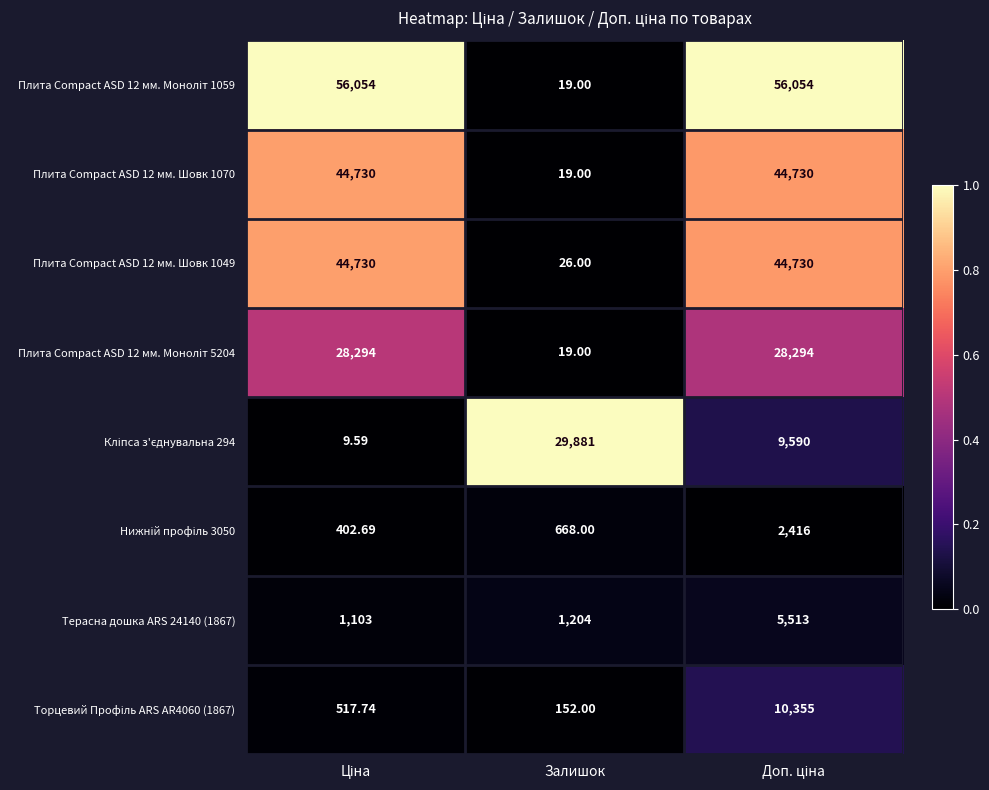

Where is Плита Compact ASD 12 мм. Шовк 1070 nearest to the value 22374?

Залишок